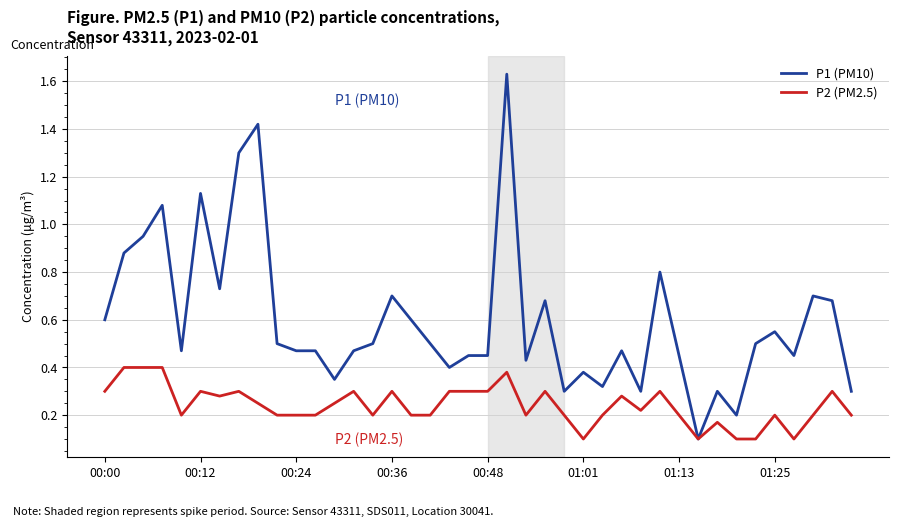

Which series has the largest total across all categories?

P1 (PM10)